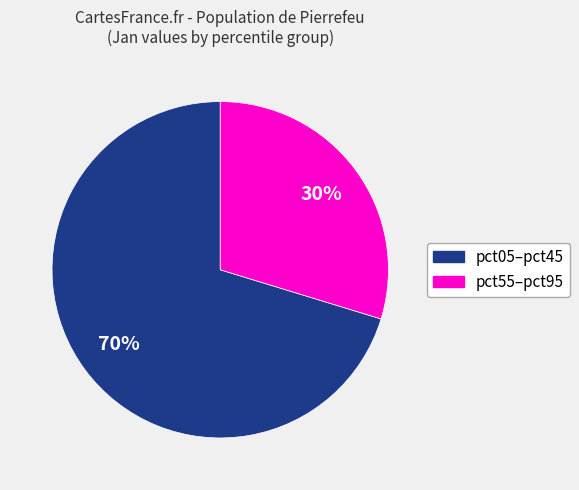

Count the number of slices in the pie.

2